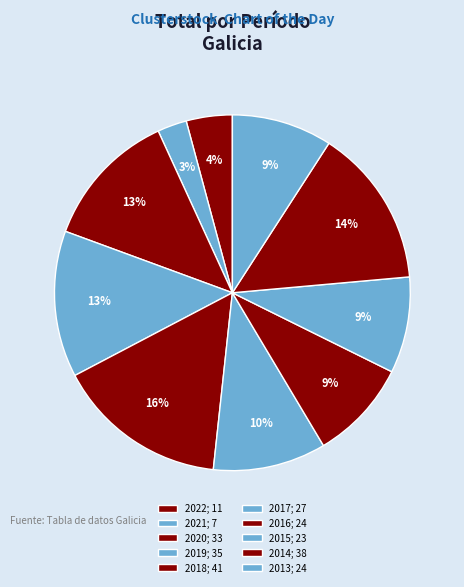

The 2021 slice represents 3% of the pie. True or false?

True